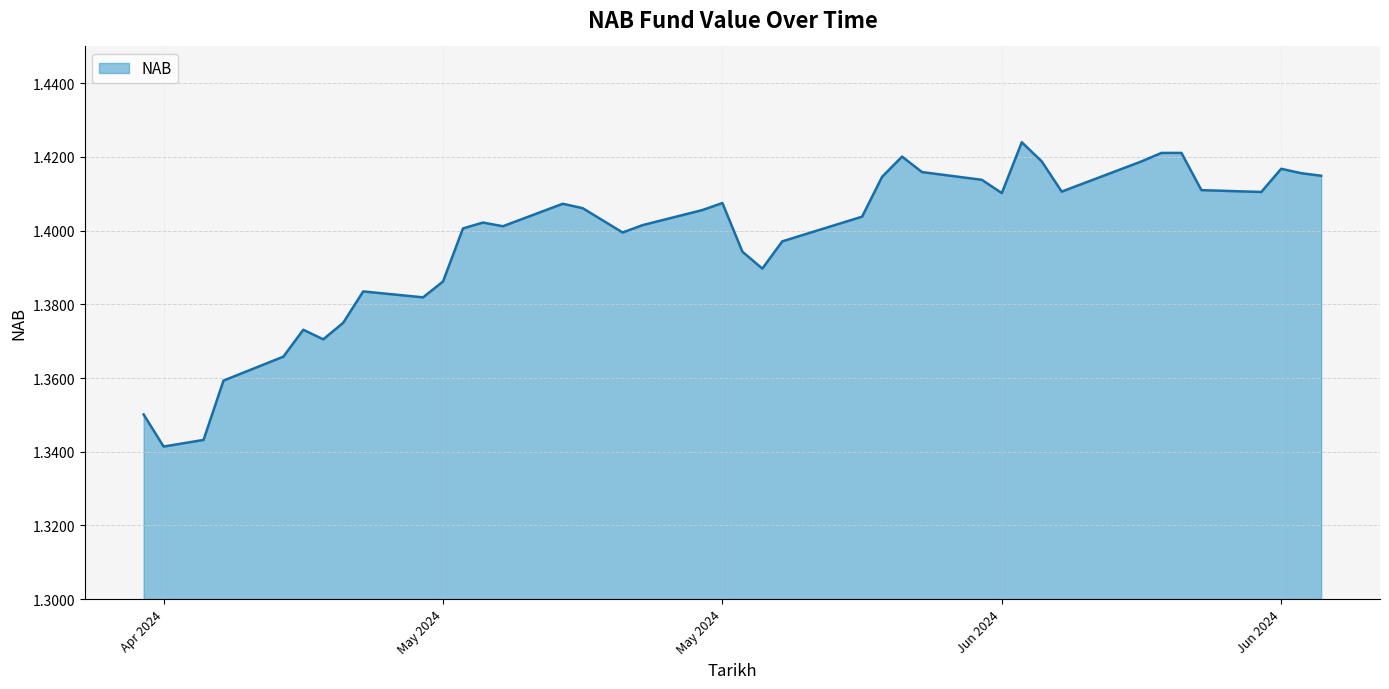

True or false: there are more than 0 points higher than both neighbors.

True